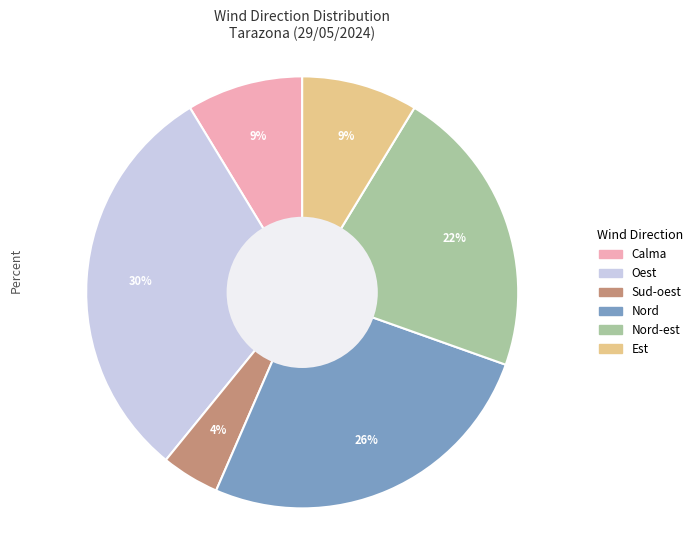

To the nearest percent, what is the average slice percentage?

17%